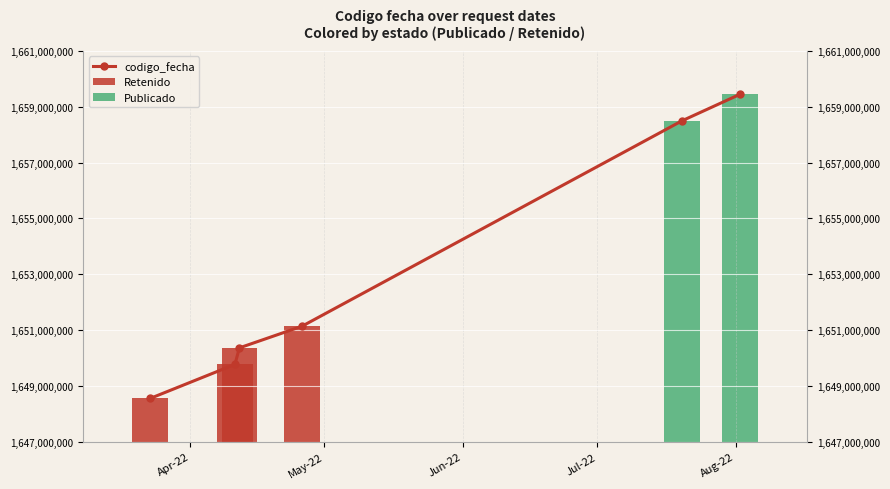

What is the sum of all values?

9917776200